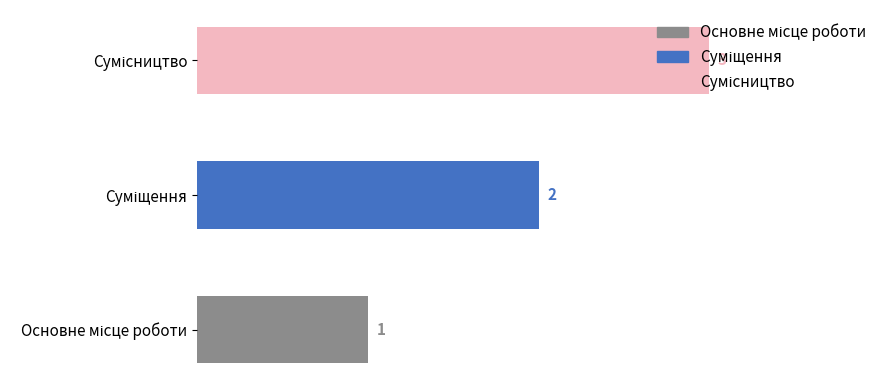

What is the maximum value shown in the chart?

3